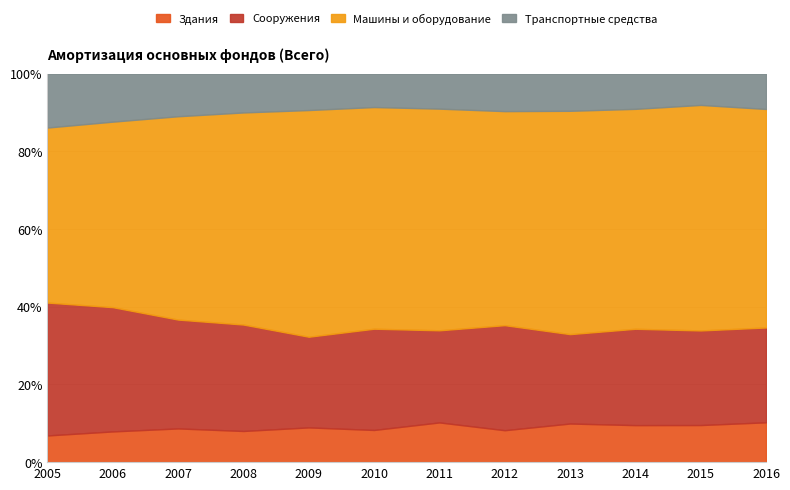

Reading left to right, what are all the values shown in this chart?

Здания: 249	327	445	512	689	688	948	955	1317	1401	1607	1909
Сооружения: 1240	1323	1437	1749	1799	2165	2199	3142	3049	3648	4099	4545
Машины и оборудование: 1633	1975	2684	3485	4497	4740	5291	6402	7617	8326	9771	10472
Транспортные средства: 502	510	561	636	720	712	833	1118	1264	1329	1351	1688